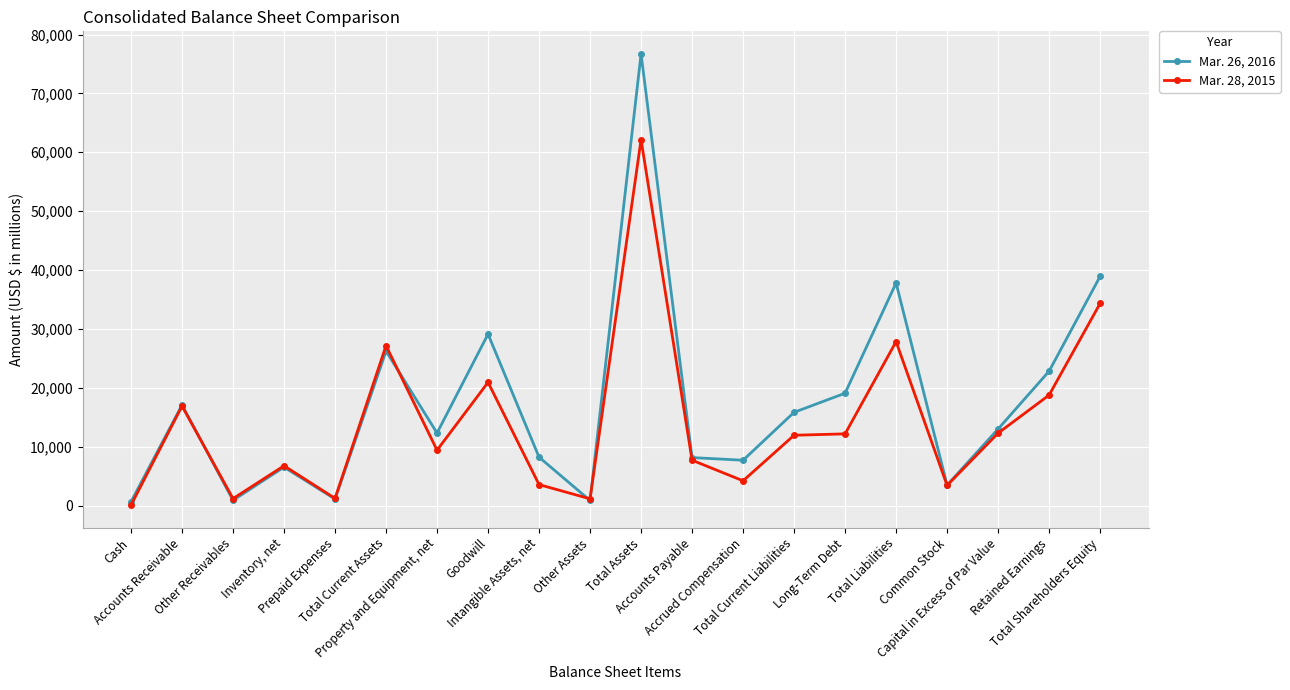

What is the label of the 5th point from the left?

Prepaid Expenses